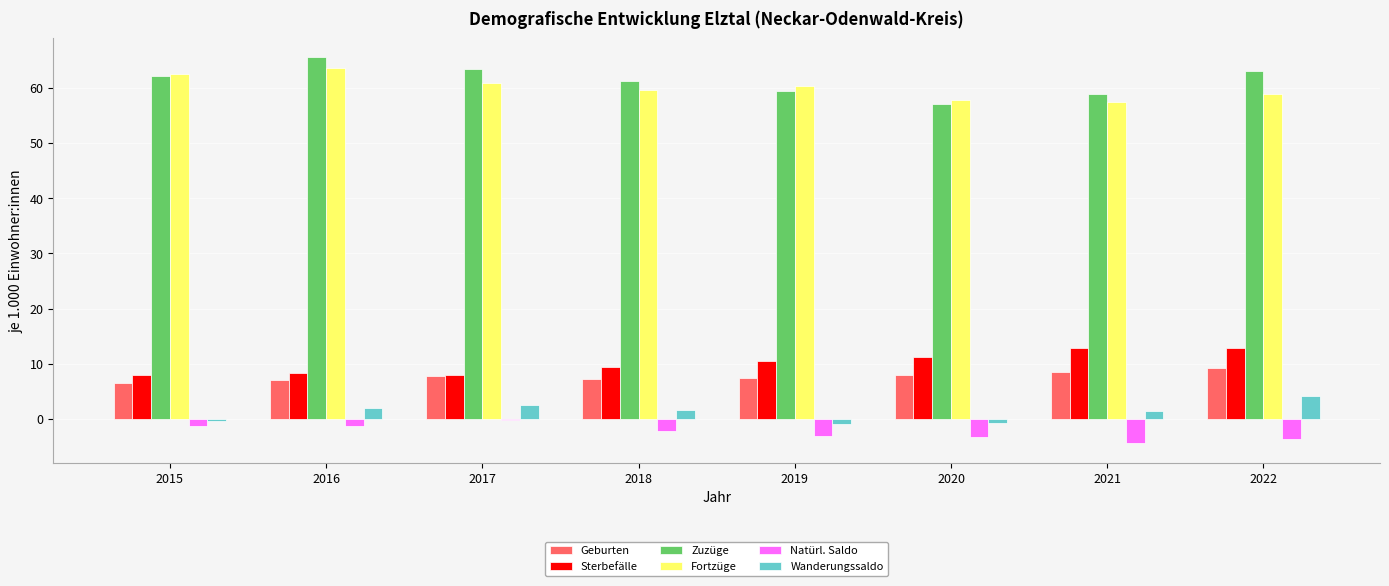

What is the sum of all Zuzüge values?

490.7